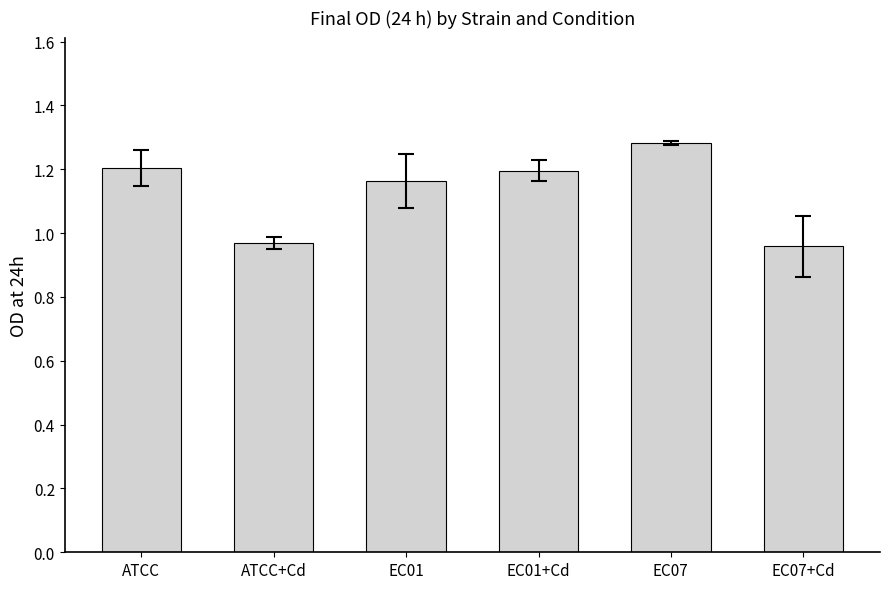

Where does the data first go above 1?

ATCC